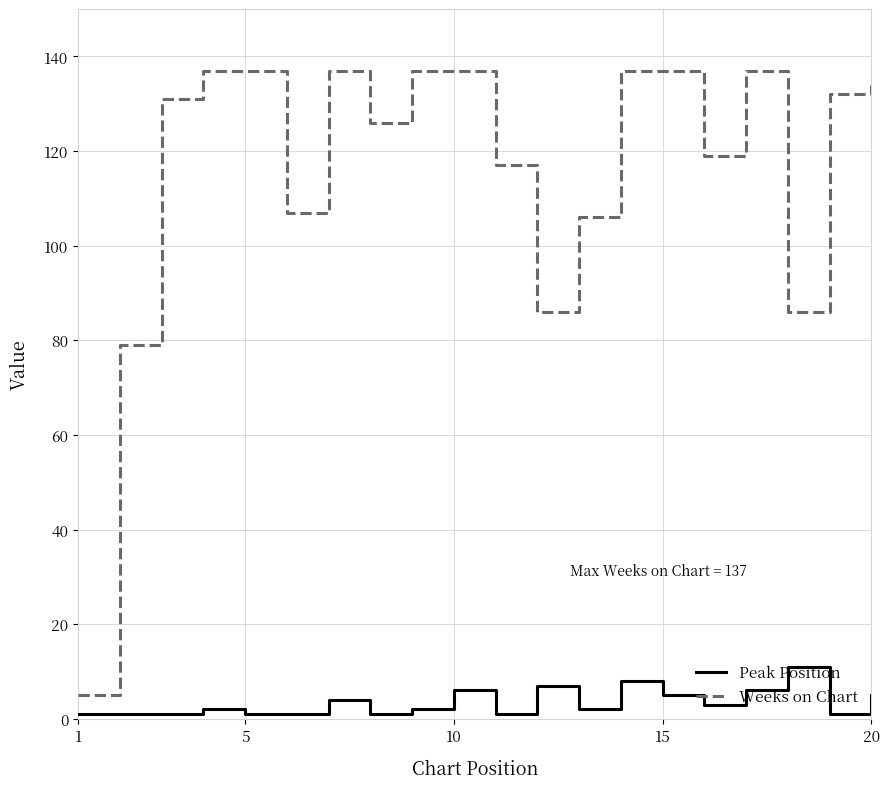

What is the difference between the second highest and second lowest values in the Peak Position series?

7